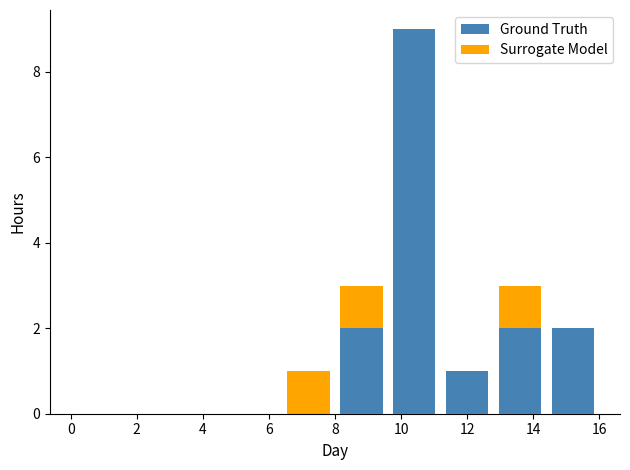

At which category is the sum across all series the highest?

10